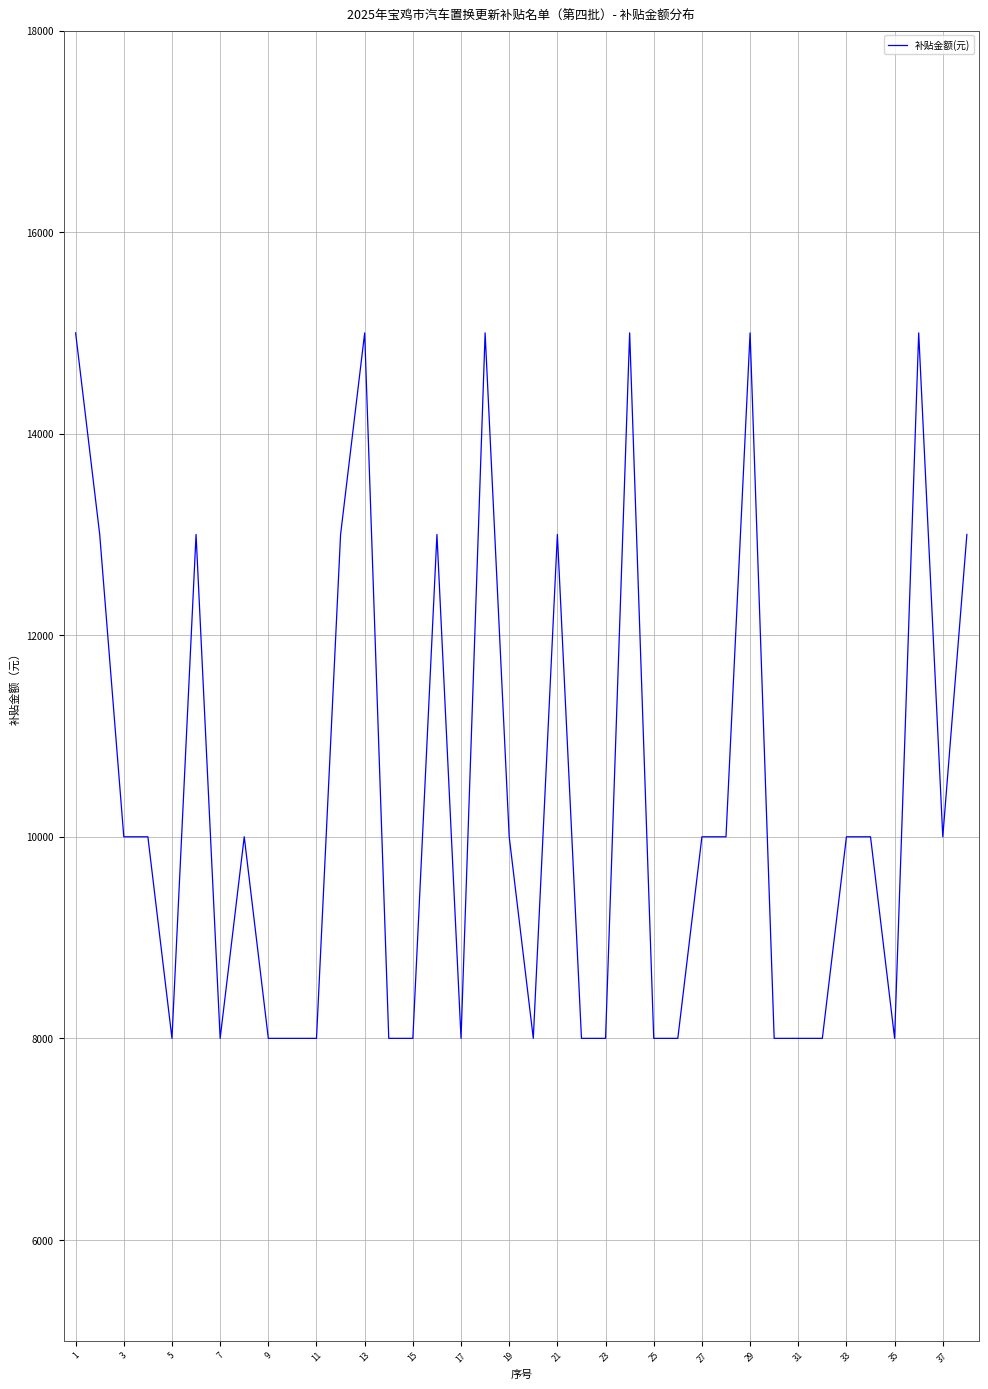

What is the greatest value displayed?

15000